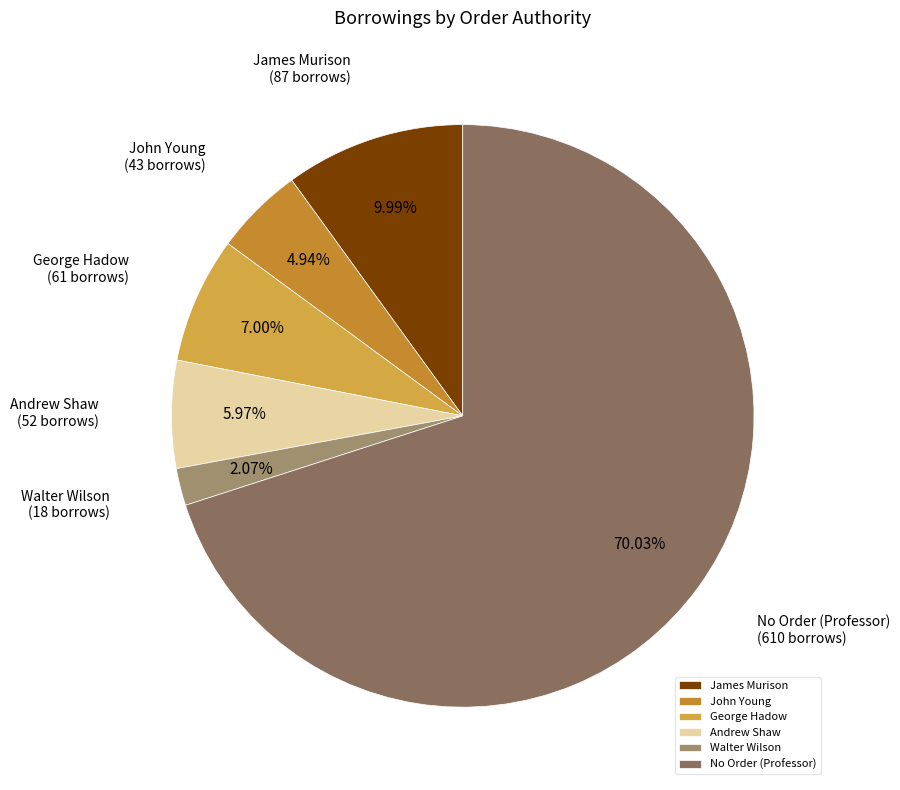

To the nearest percent, what is the average slice percentage?

17%